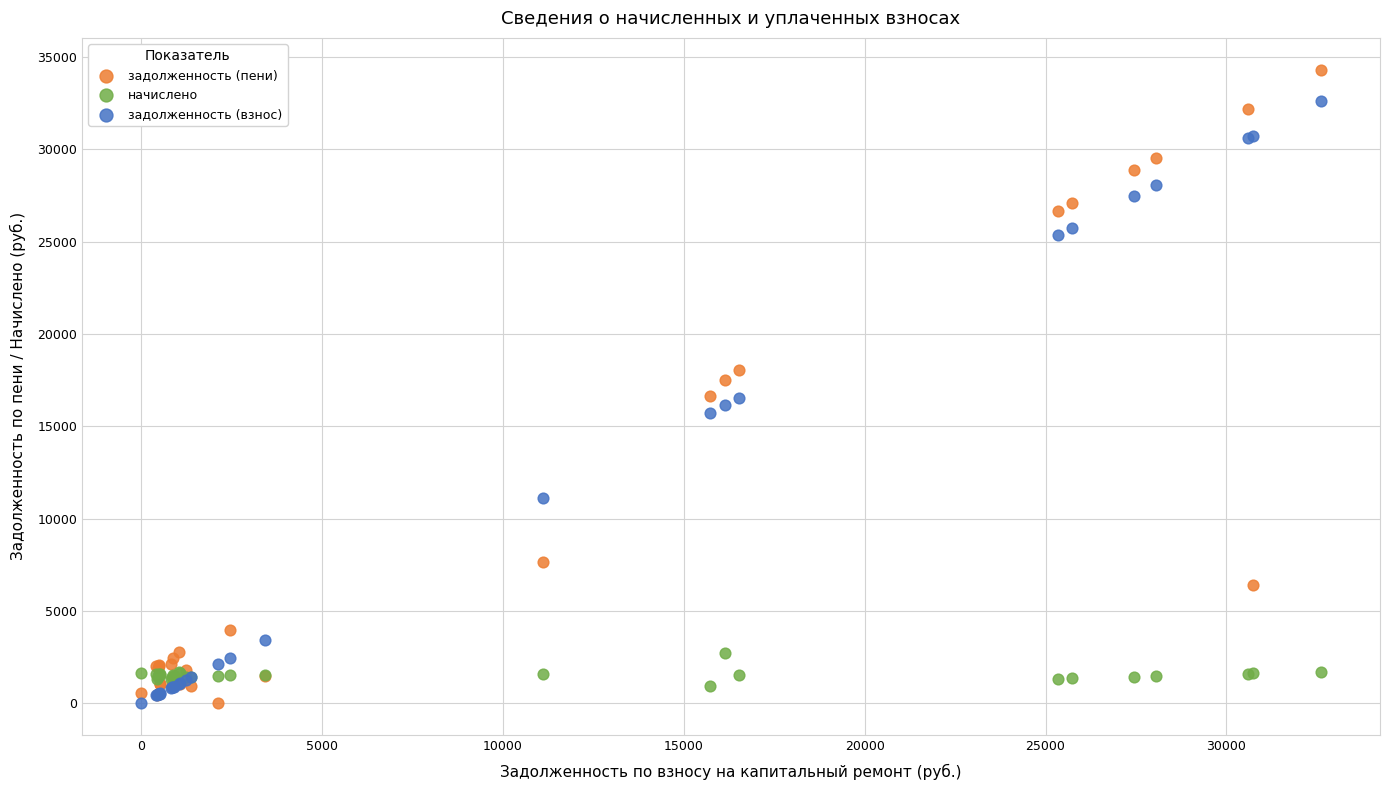

Which series contains the highest Y value?

задолженность (пени)